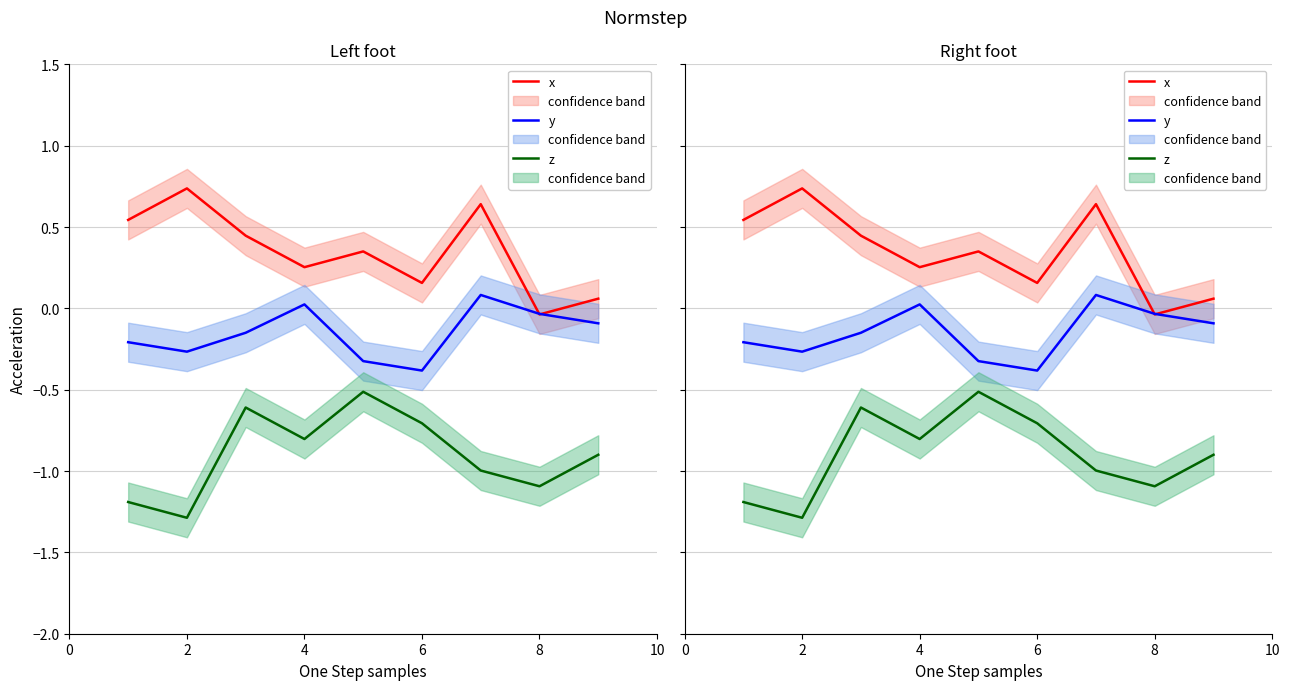

Which series has the largest total across all categories?

x